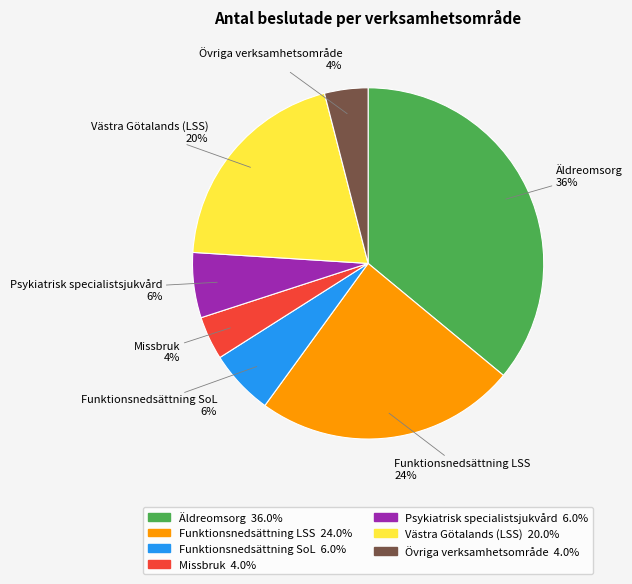

To the nearest percent, what is the difference between the largest and smallest slice percentages?

32%